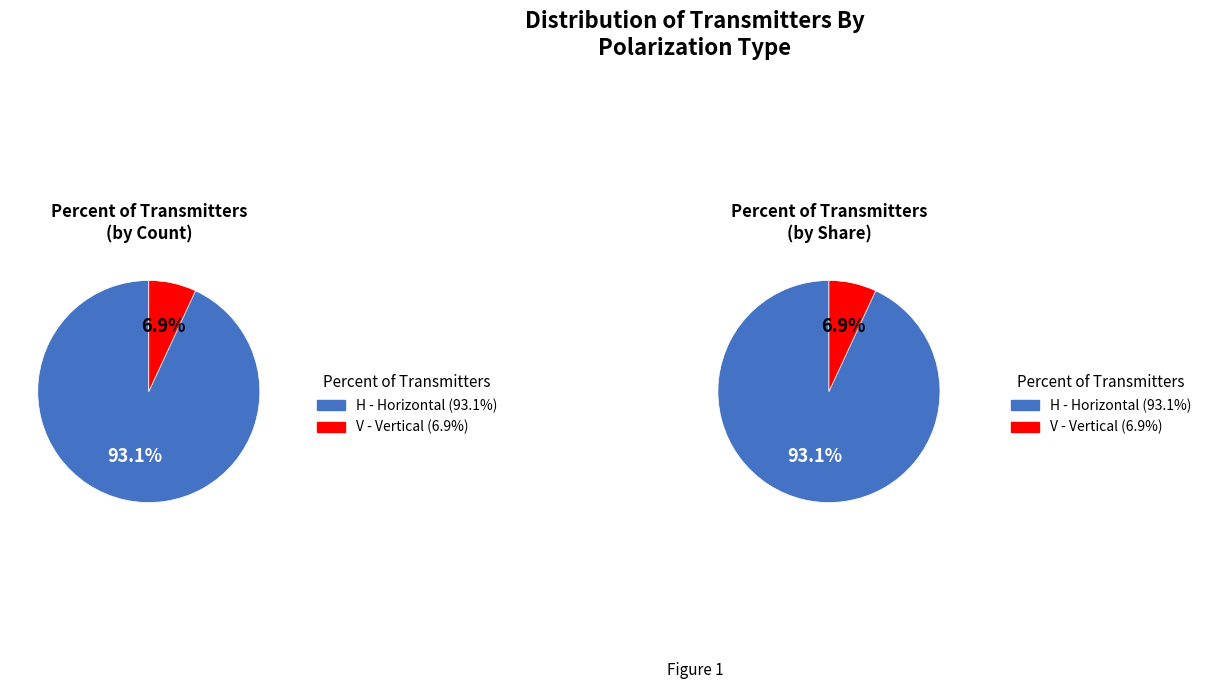

The H slice represents 93% of the pie. True or false?

True